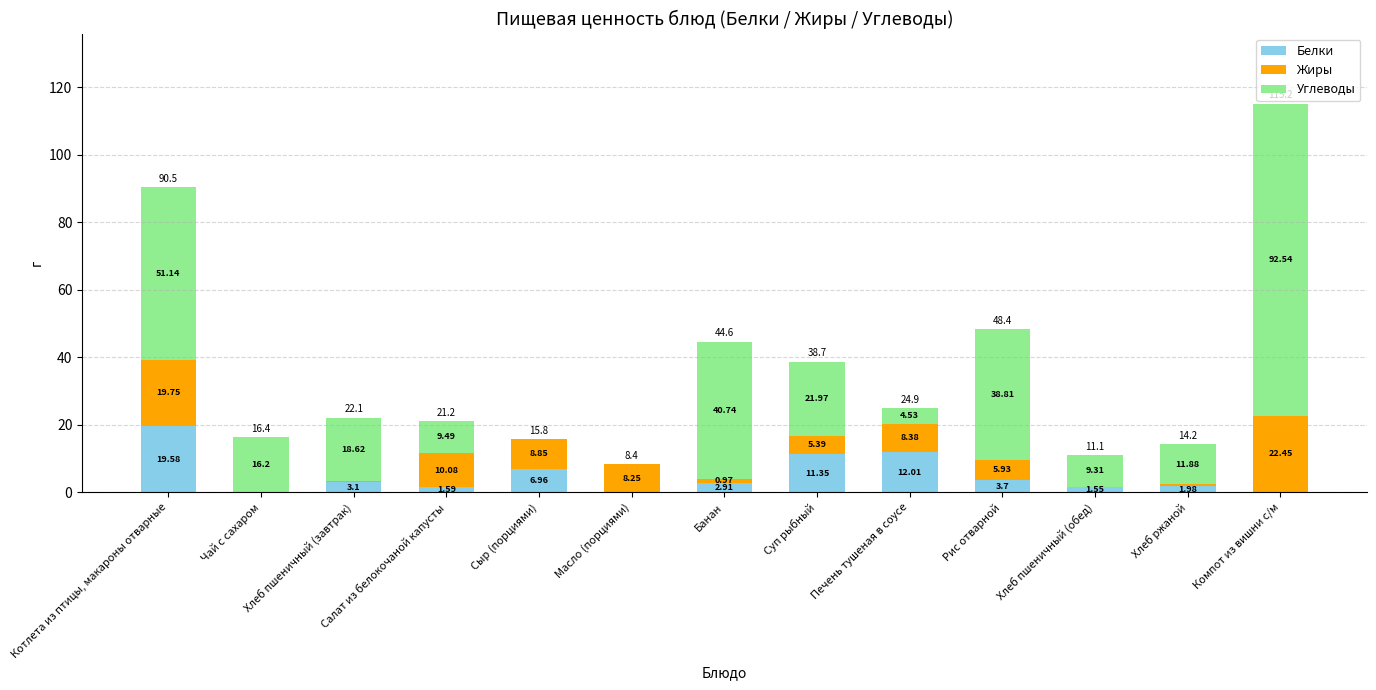

Which category has the highest value in the Белки series?

Котлета из птицы, макароны отварные